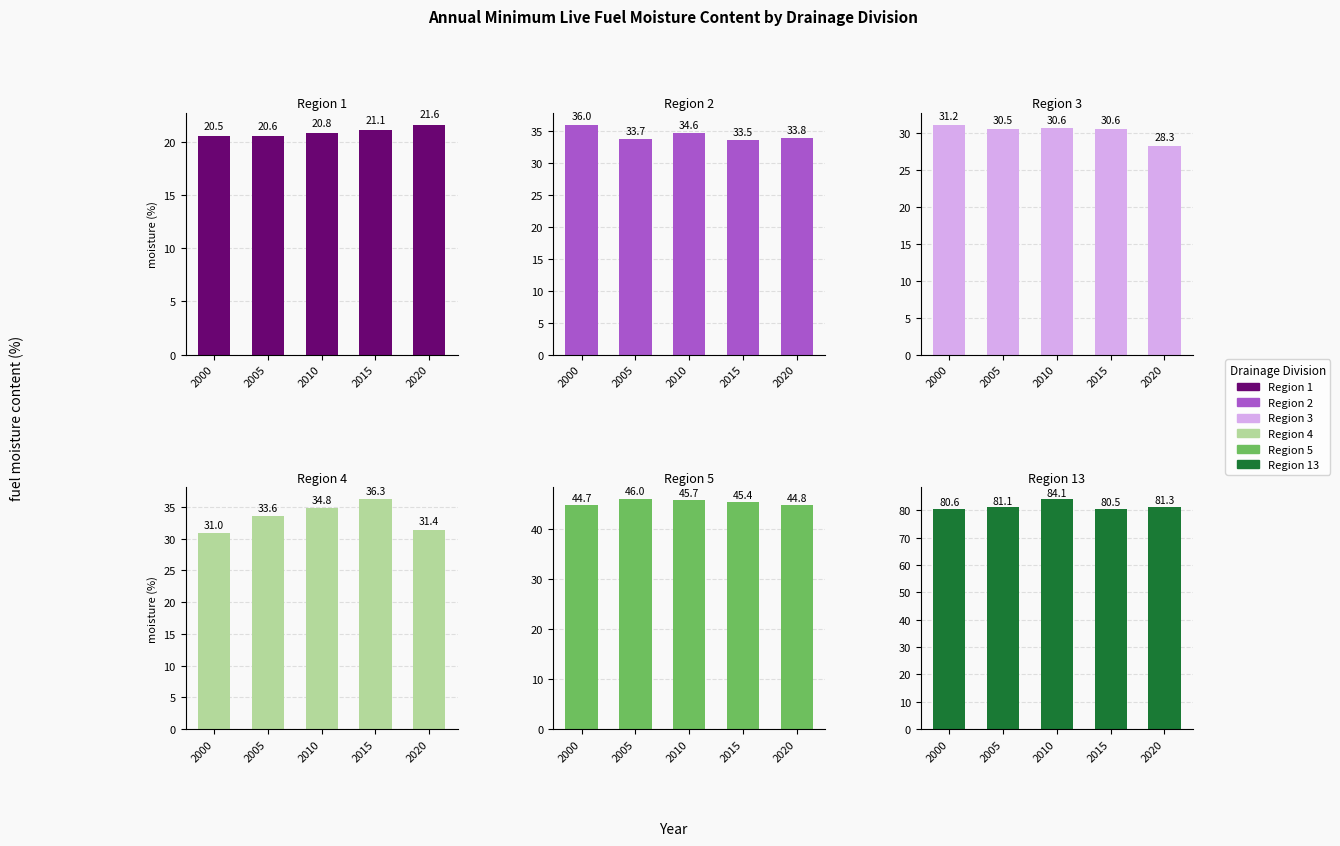

At how many categories does at least one series exceed 80?

5